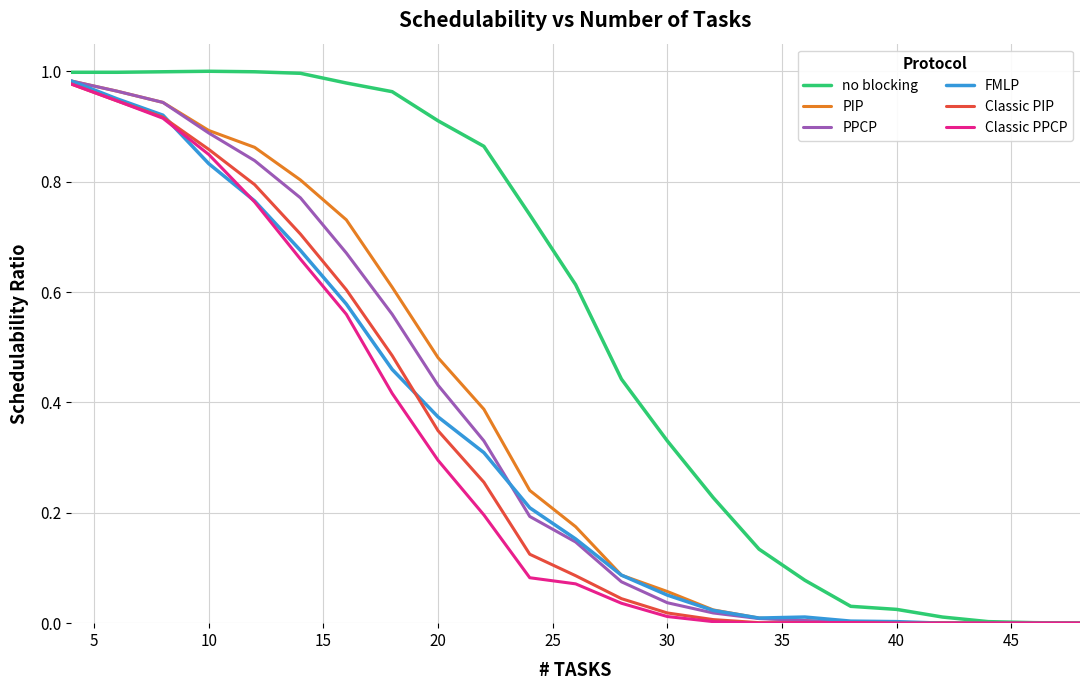

Which series has the largest total across all categories?

no blocking